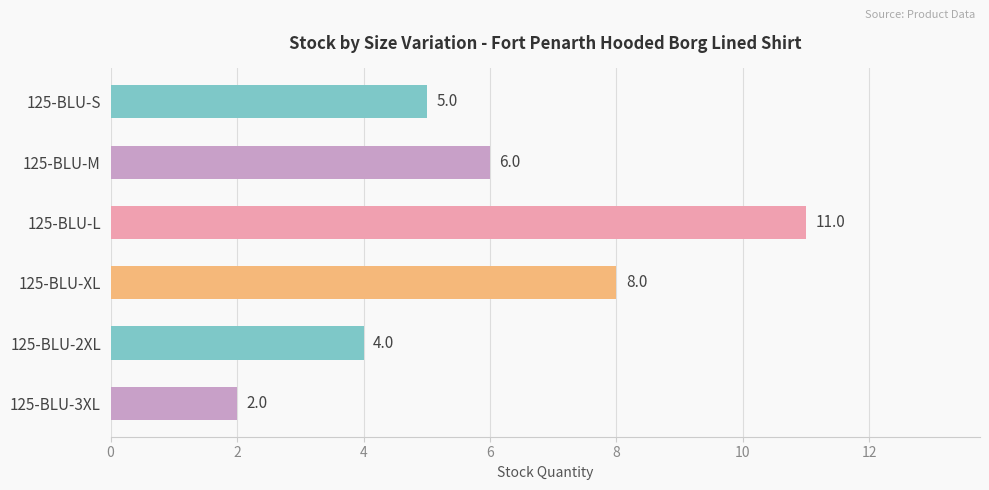

Count the values in the range 4 to 8.

4